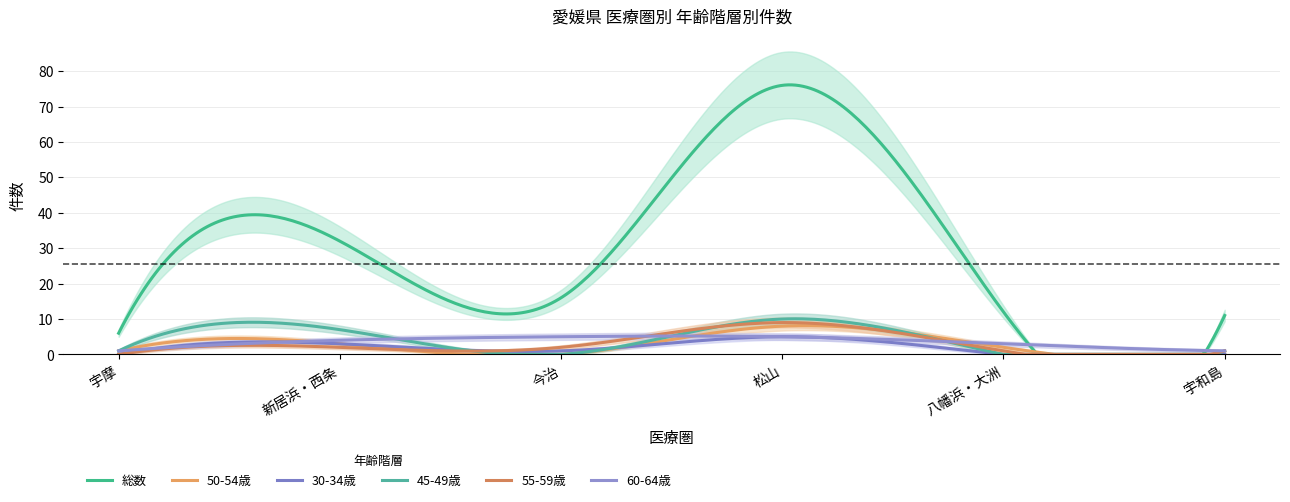

Reading left to right, extract all data points from this chart.

総数: 宇摩=6	新居浜・西条=32	今治=16	松山=76	八幡浜・大洲=12	宇和島=11
50-54歳: 宇摩=1	新居浜・西条=3	今治=0	松山=8	八幡浜・大洲=2	宇和島=0
30-34歳: 宇摩=0	新居浜・西条=3	今治=1	松山=5	八幡浜・大洲=0	宇和島=0
45-49歳: 宇摩=1	新居浜・西条=7	今治=0	松山=10	八幡浜・大洲=0	宇和島=1
55-59歳: 宇摩=0	新居浜・西条=2	今治=2	松山=9	八幡浜・大洲=1	宇和島=1
60-64歳: 宇摩=1	新居浜・西条=4	今治=5	松山=5	八幡浜・大洲=3	宇和島=1